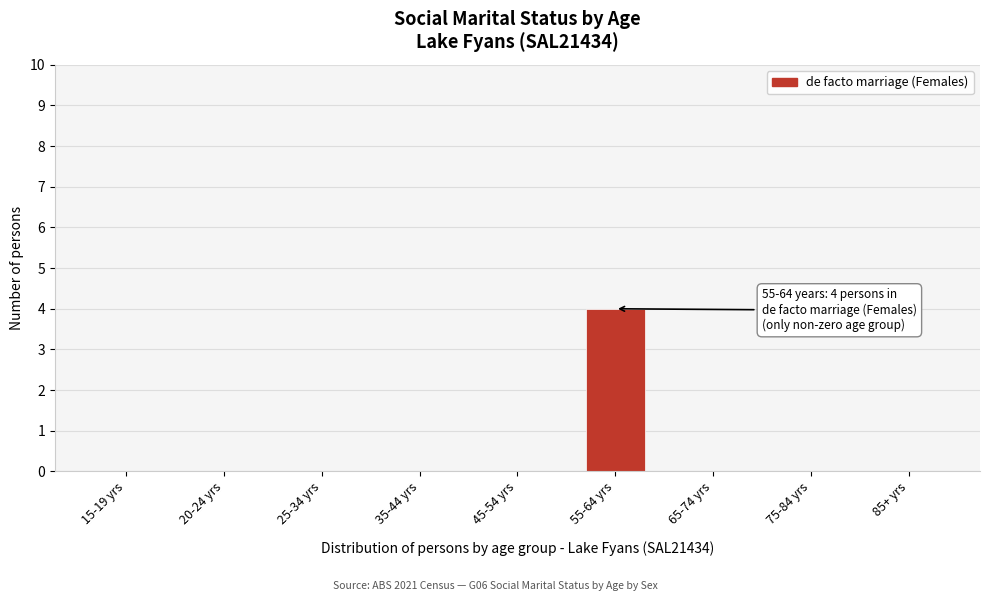

Reading left to right, list all the values displayed in this chart.

15-19 yrs=0	20-24 yrs=0	25-34 yrs=0	35-44 yrs=0	45-54 yrs=0	55-64 yrs=4	65-74 yrs=0	75-84 yrs=0	85+ yrs=0